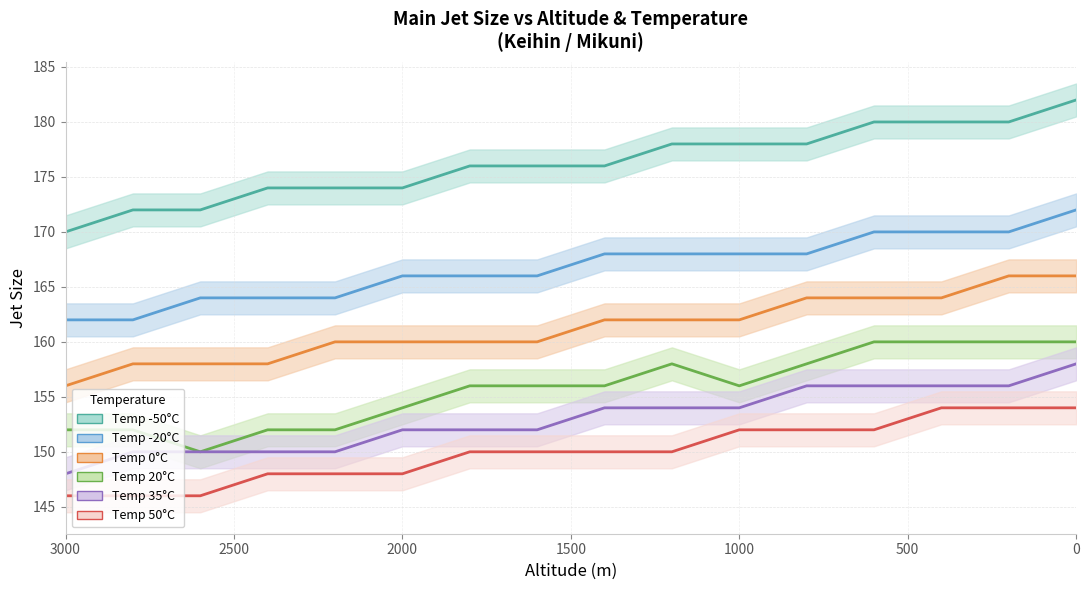

Rank the categories by Temp 20°C value from highest to lowest.

600, 400, 200, 0, 1200, 800, 1800, 1600, 1400, 1000, 2000, 3000, 2800, 2400, 2200, 2600